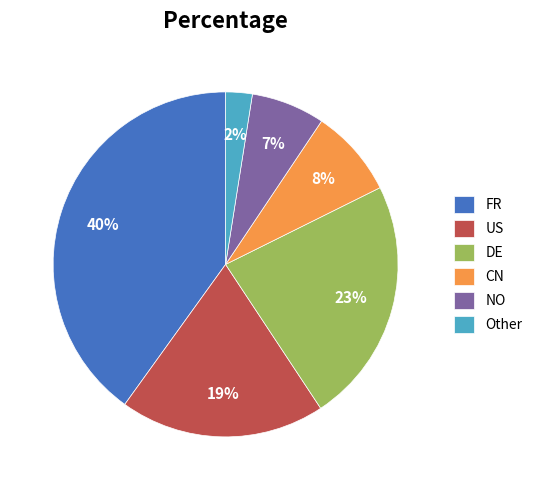

Combined, do CN and NO account for over 50%?

No